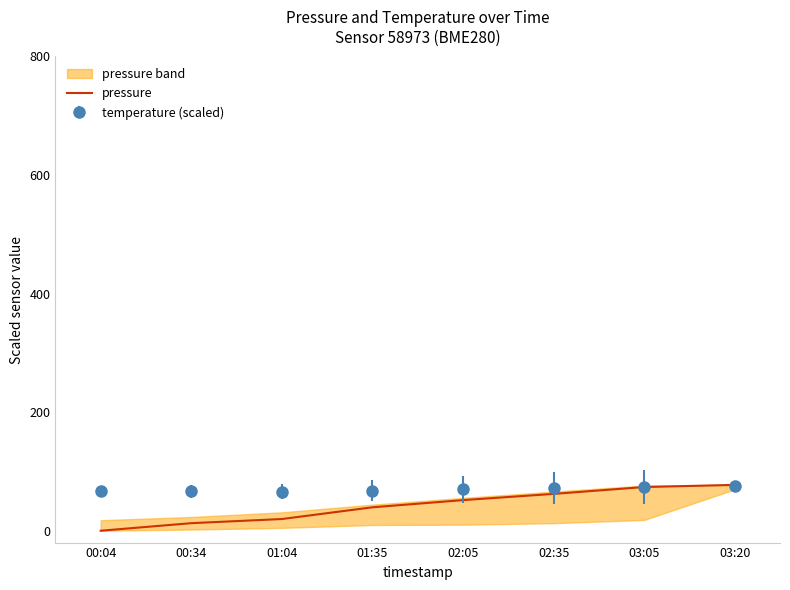

What is the sum of all values?

336.8